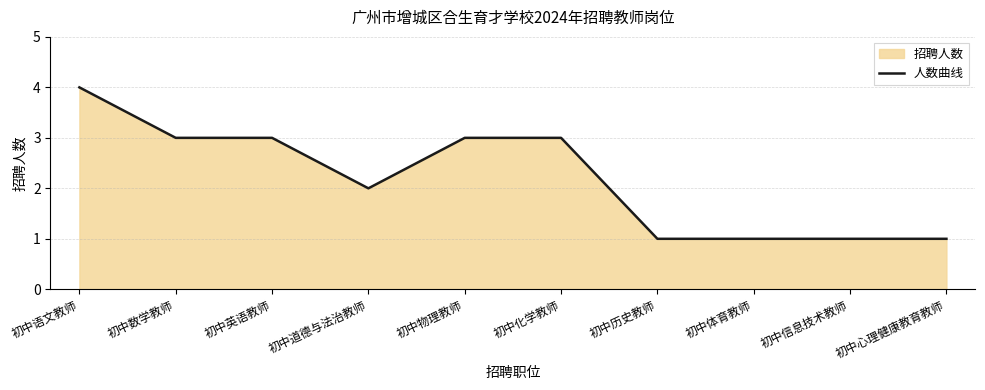

Which label corresponds to the smallest value in the chart?

初中历史教师